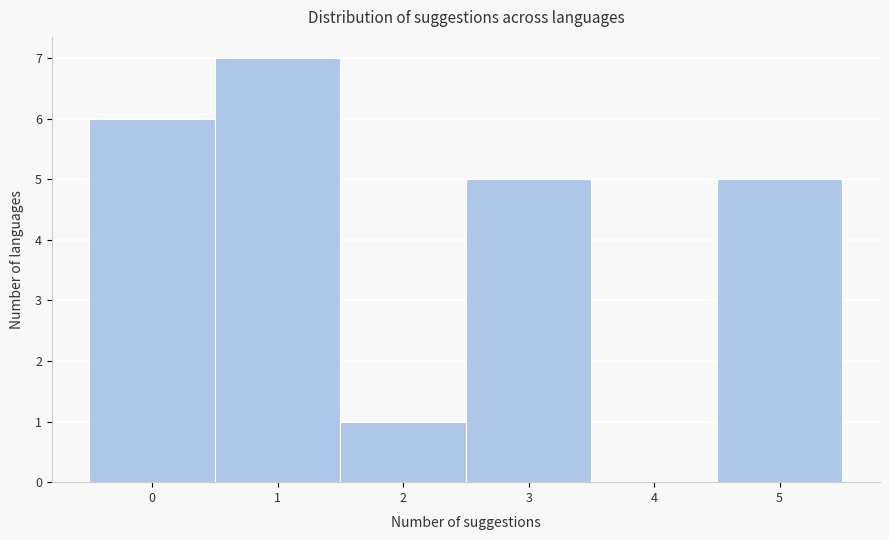

What is the height of the bar covering 4.5 to 5.5 on the x-axis? The values are not printed on the chart, so give them approximately, as read against the axis.

5